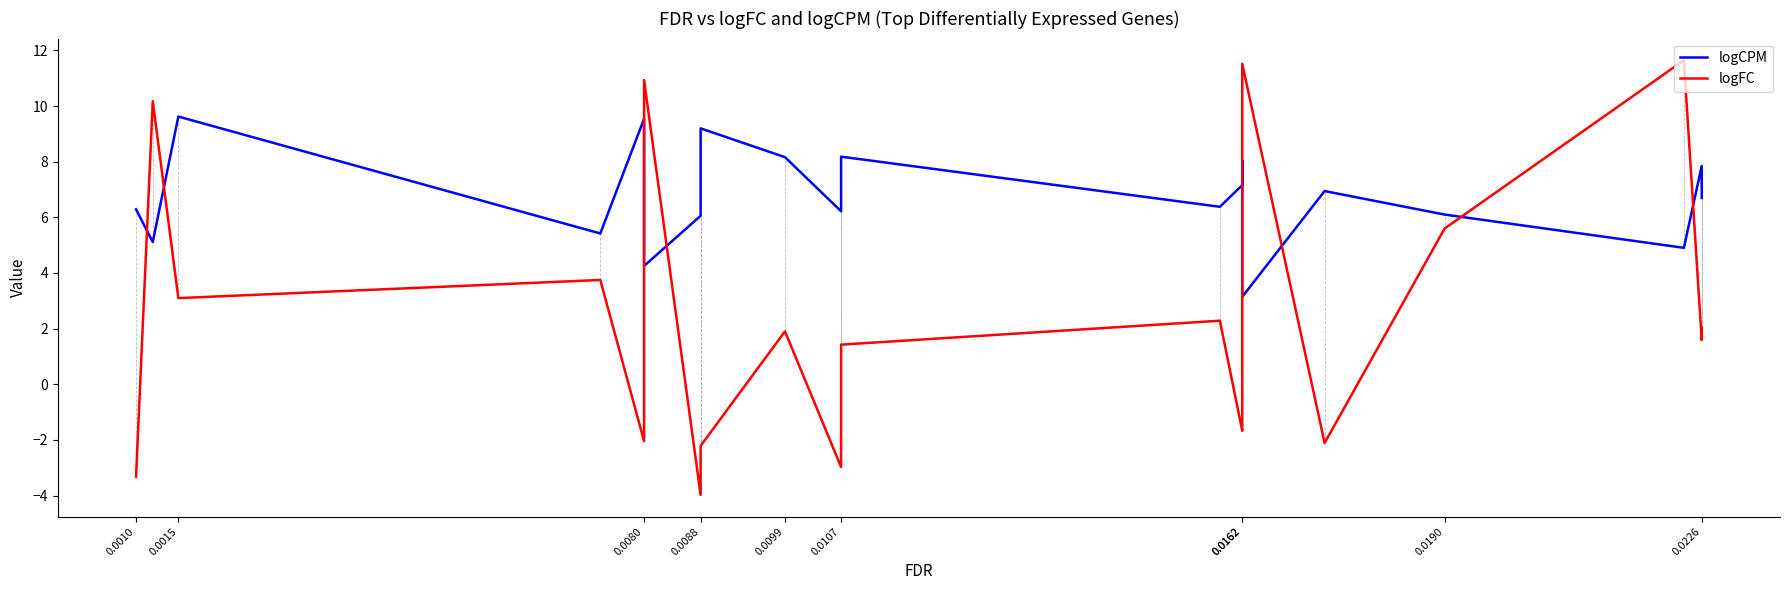

How many lines are shown in the chart?

2